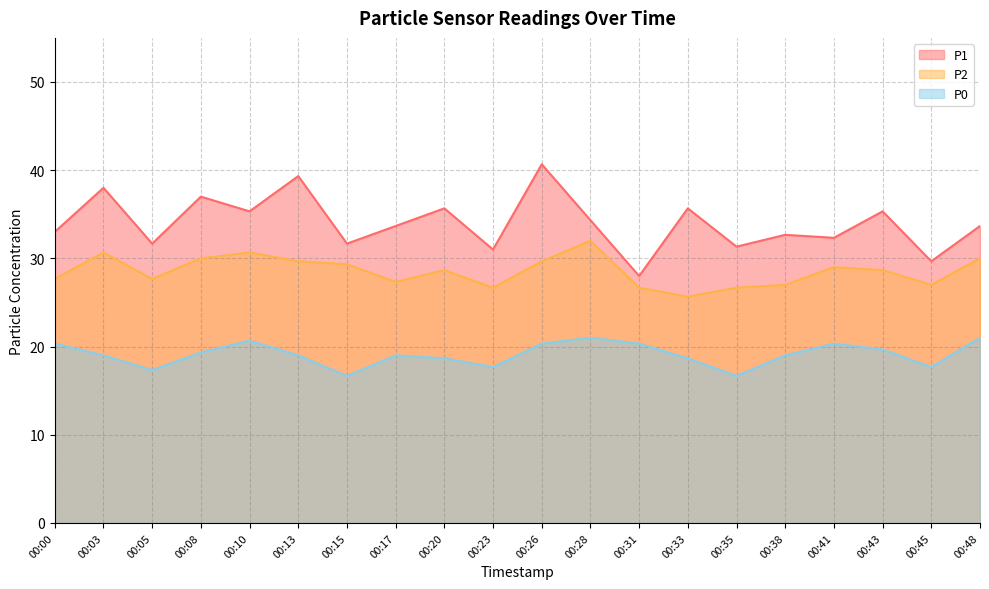

Is it true that P0 equals 19.0 at 00:13?

True